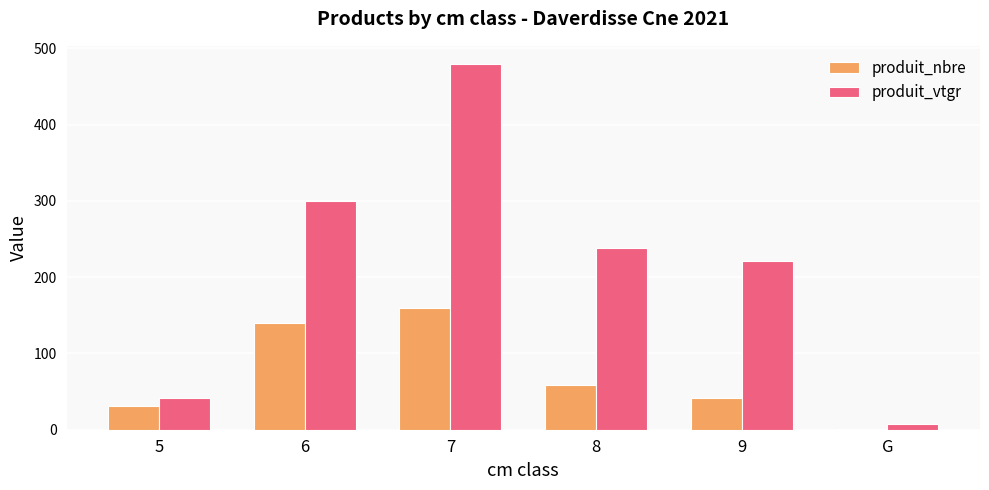

The value of produit_nbre at 9 is 42.0. True or false?

True